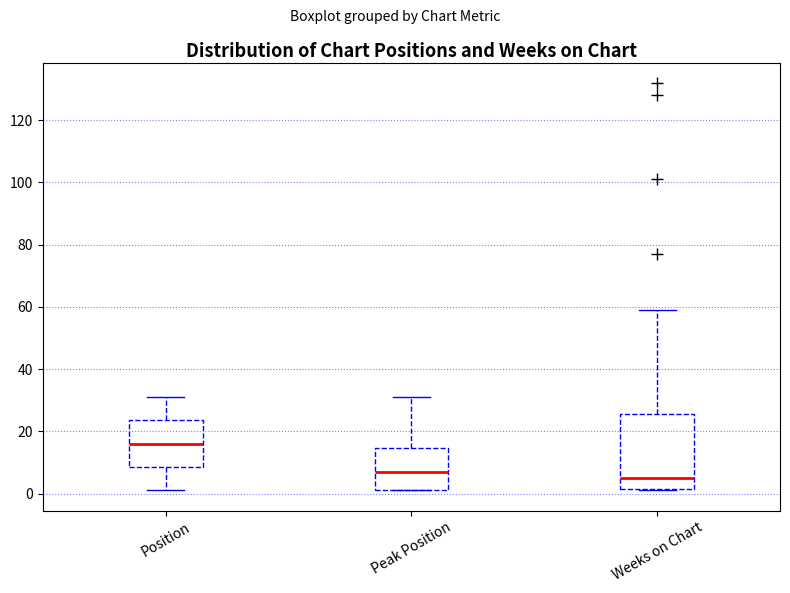

Reading left to right, read every box against the y-axis: the position of its median line, the range the box covers, and the ends of its whiskers. The values are not printed on the chart, so give them approximately, as read against the axis.

Position: median 16, box 8 to 24, whiskers 2 to 32
Peak Position: median 8, box 2 to 14, whiskers 2 to 32
Weeks on Chart: median 6, box 2 to 26, whiskers 2 to 60